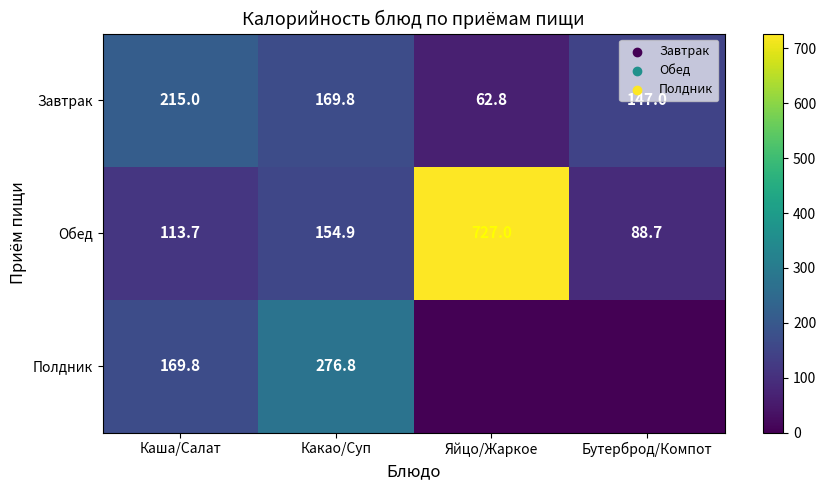

Is it true that Полдник equals 289.8 at Каша/Салат?

False